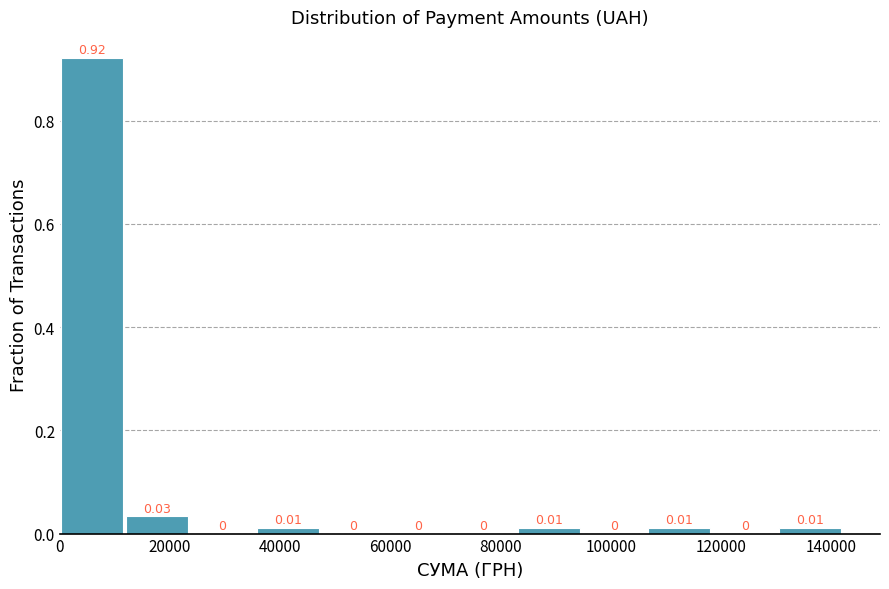

What is the height of the bar covering 84000 to 94000 on the x-axis? The bar edges are not printed on the chart, so give them approximately, as read against the axis.

0.01